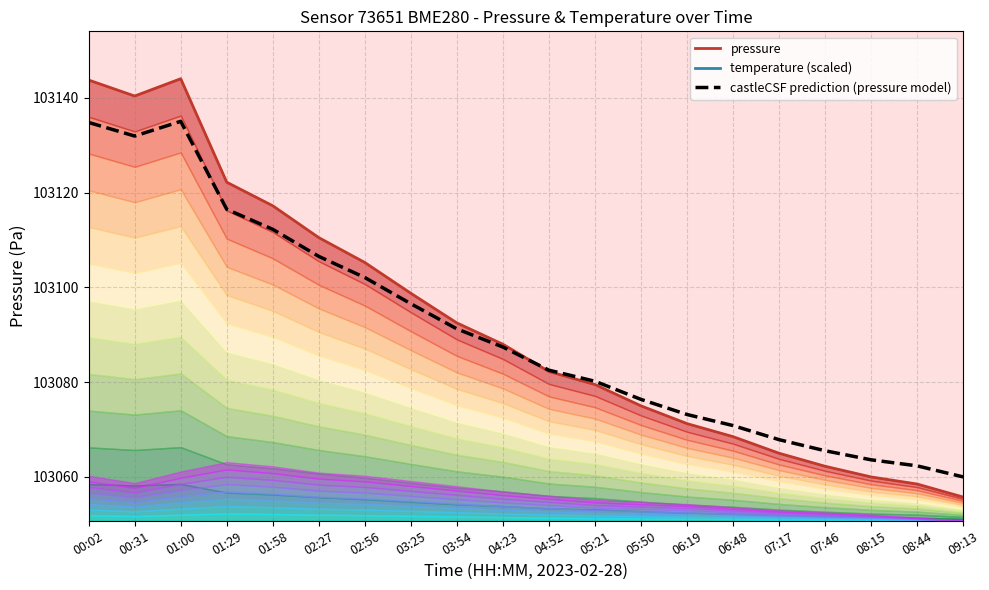

What is the difference between the values at 08:15 and 04:23?

23.8